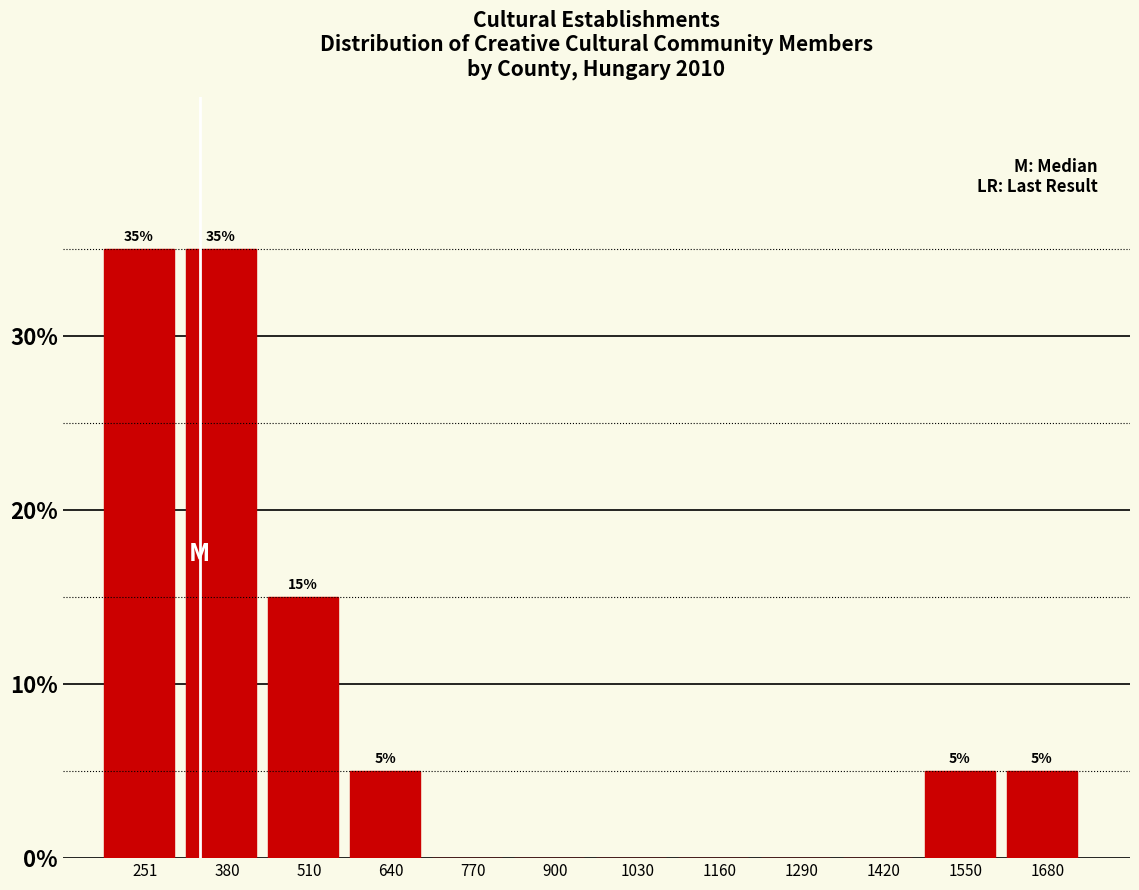

Reading left to right, extract all data points from this chart.

251=35	380=35	510=15	640=5	770=0	900=0	1030=0	1160=0	1290=0	1420=0	1550=5	1680=5